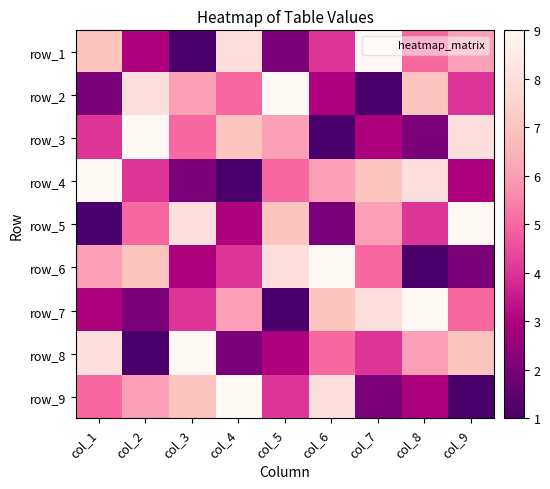

What is the minimum value for row_6?

1